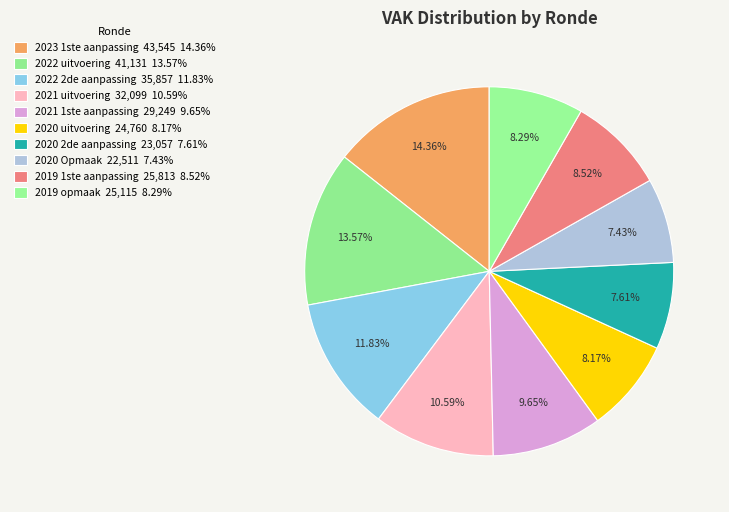

To the nearest percent, what percentage of the pie is 2021 uitvoering?

11%